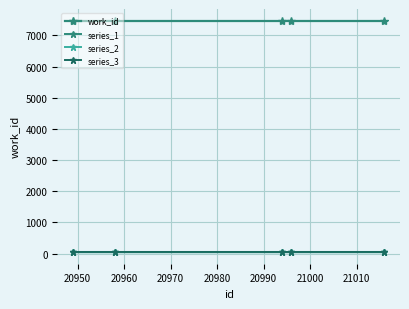

True or false: series_2 has more than 0 points higher than both neighbors.

False